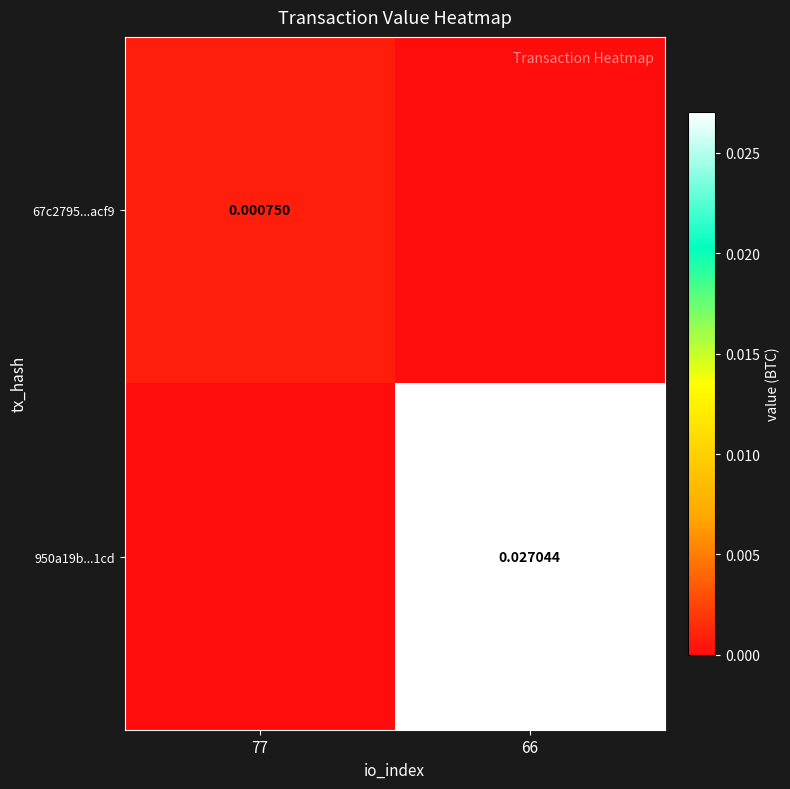

Count the number of data series in this chart.

2